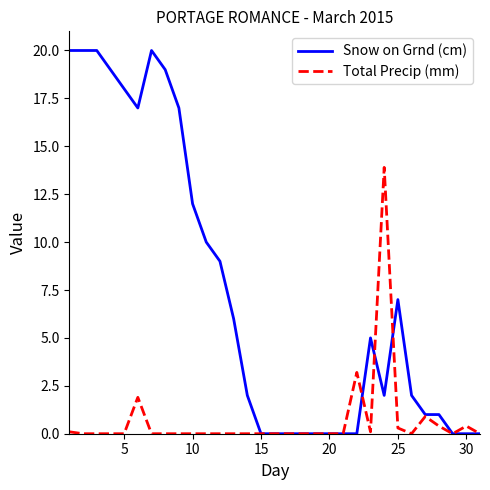

What is the maximum value for Snow on Grnd (cm)?

20.0